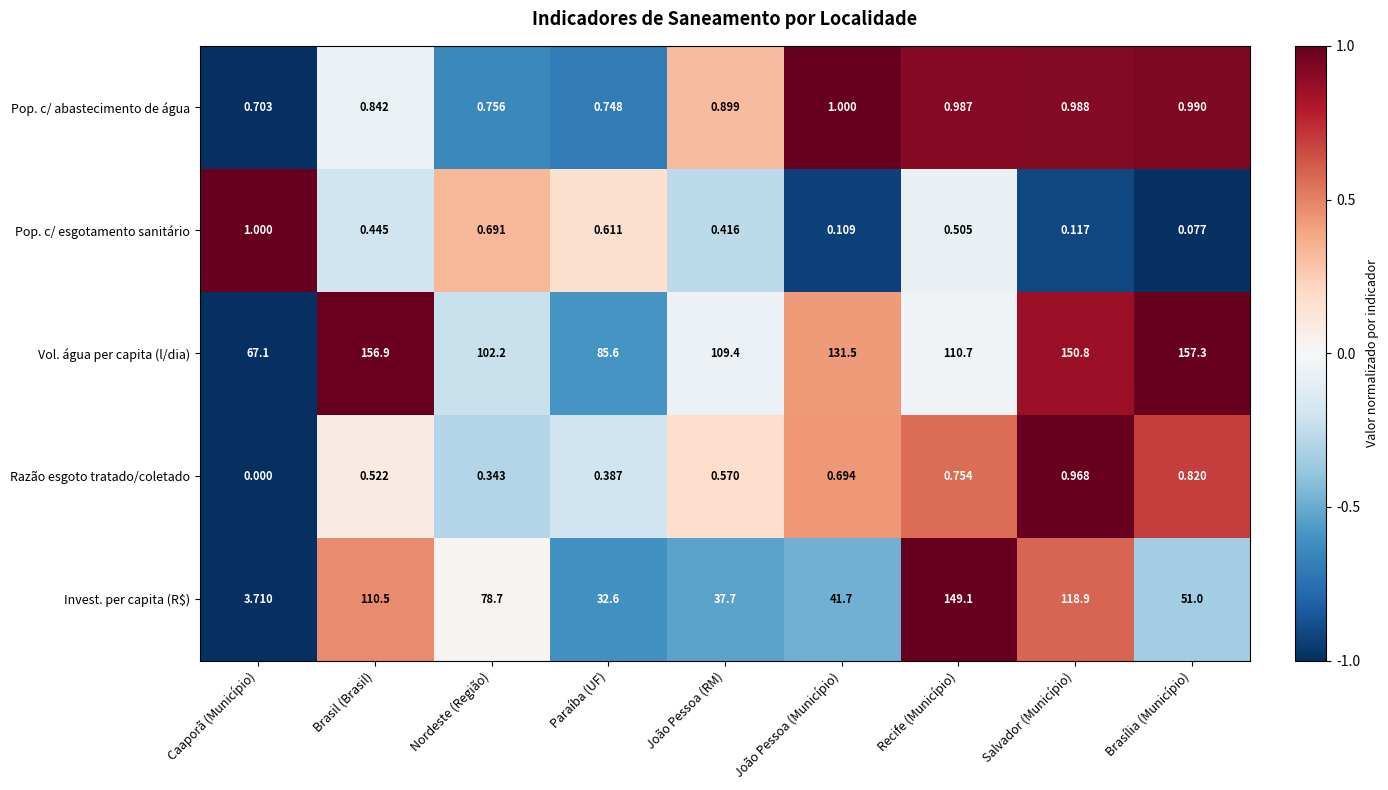

What is the minimum value shown in the chart?

0.0